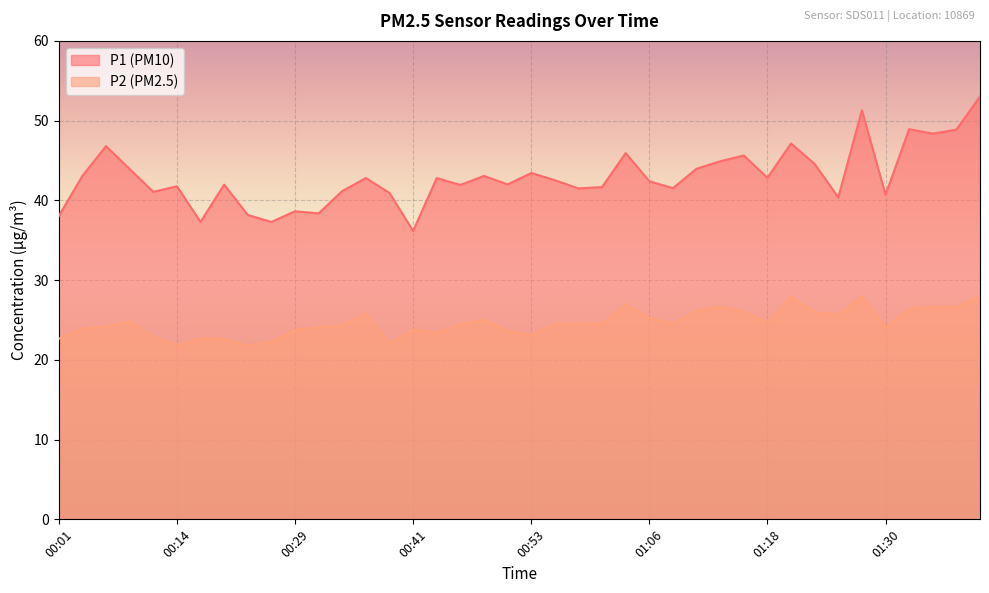

Is the value of P1 at 01:13 greater than the value of P2 at 01:30?

Yes